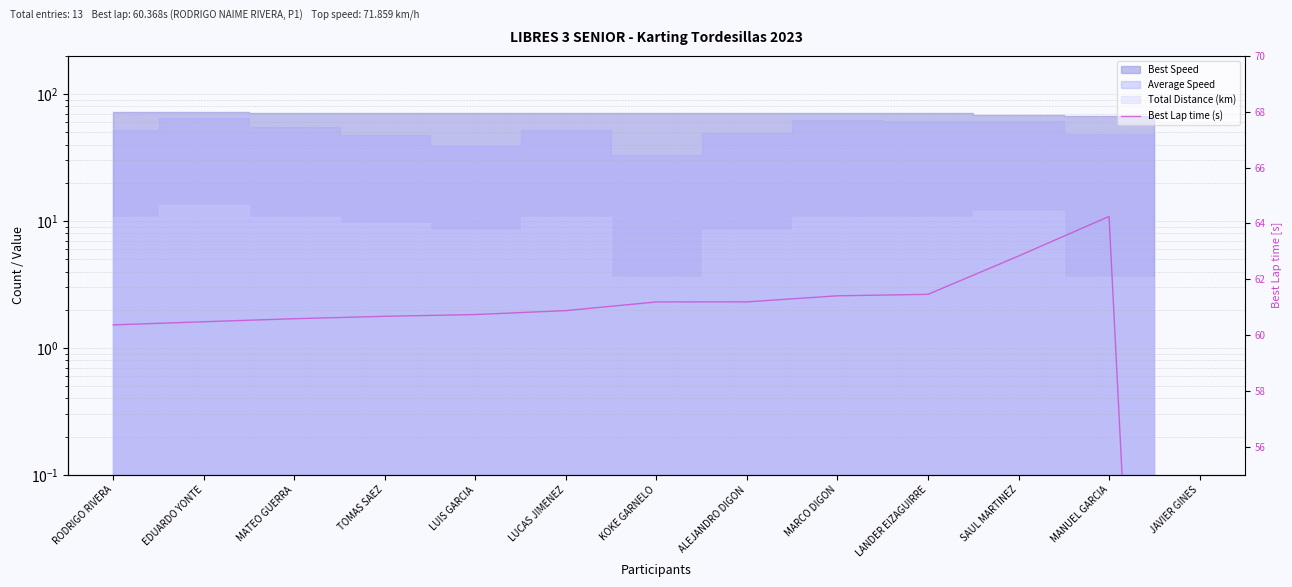

Reading left to right, list all the values displayed in this chart.

60.4	60.5	60.6	60.7	60.7	60.9	61.2	61.2	61.4	61.5	62.8	64.3	0.0